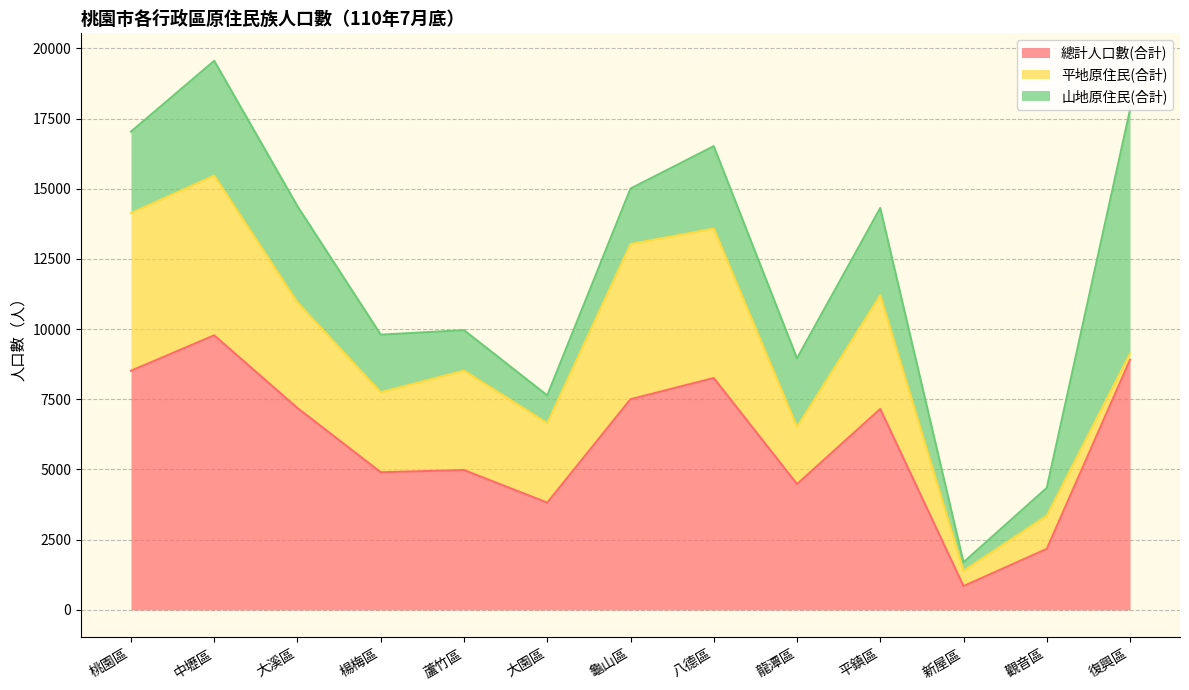

In 總計人口數(合計), how many points are higher than both neighbors (excluding endpoints)?

4